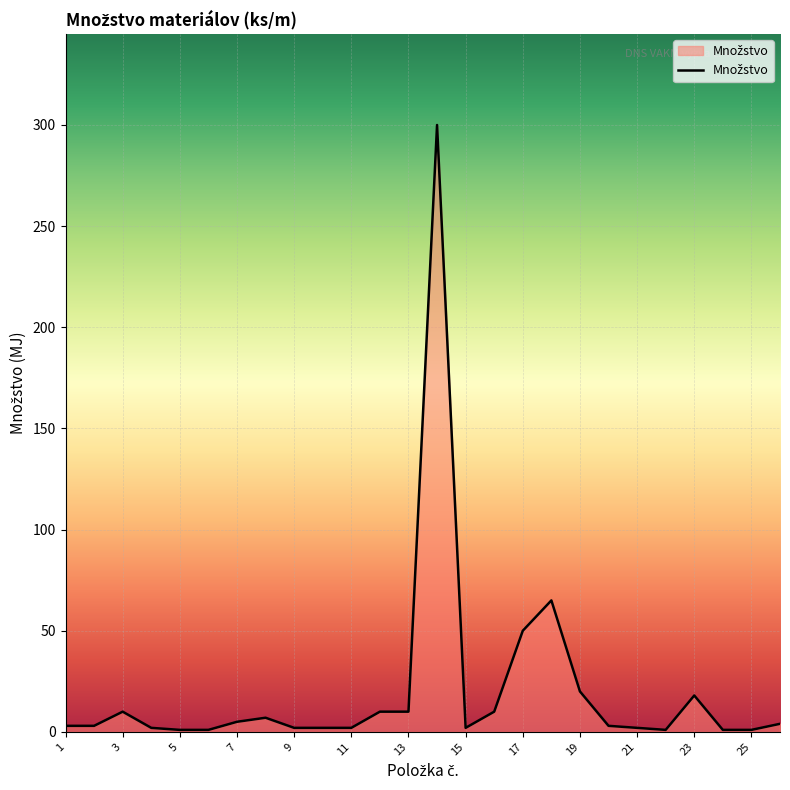

What is the greatest value displayed?

300